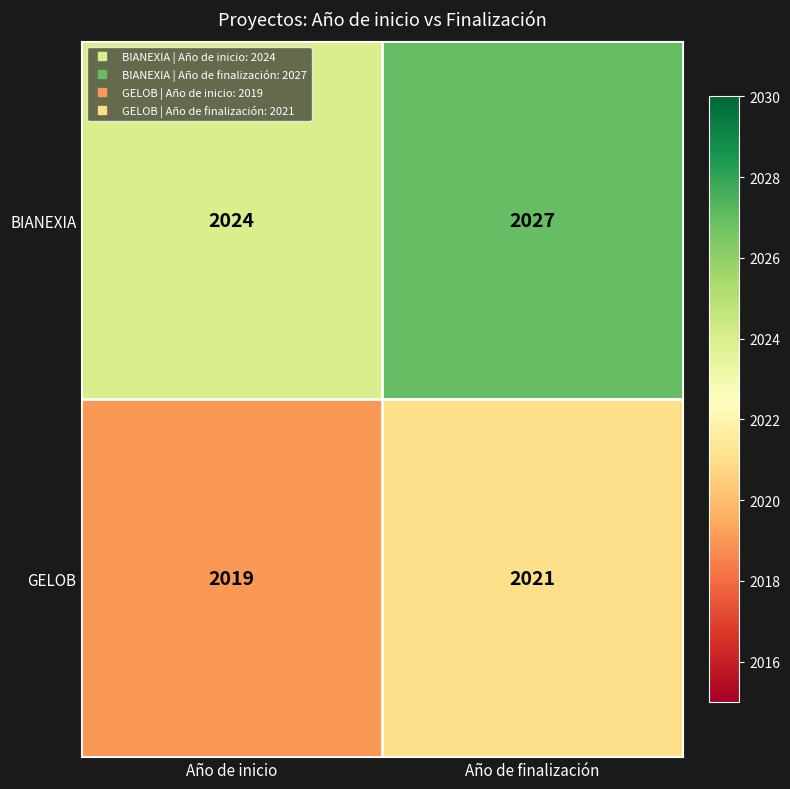

List the series in order of their overall mean, lowest first.

GELOB, BIANEXIA